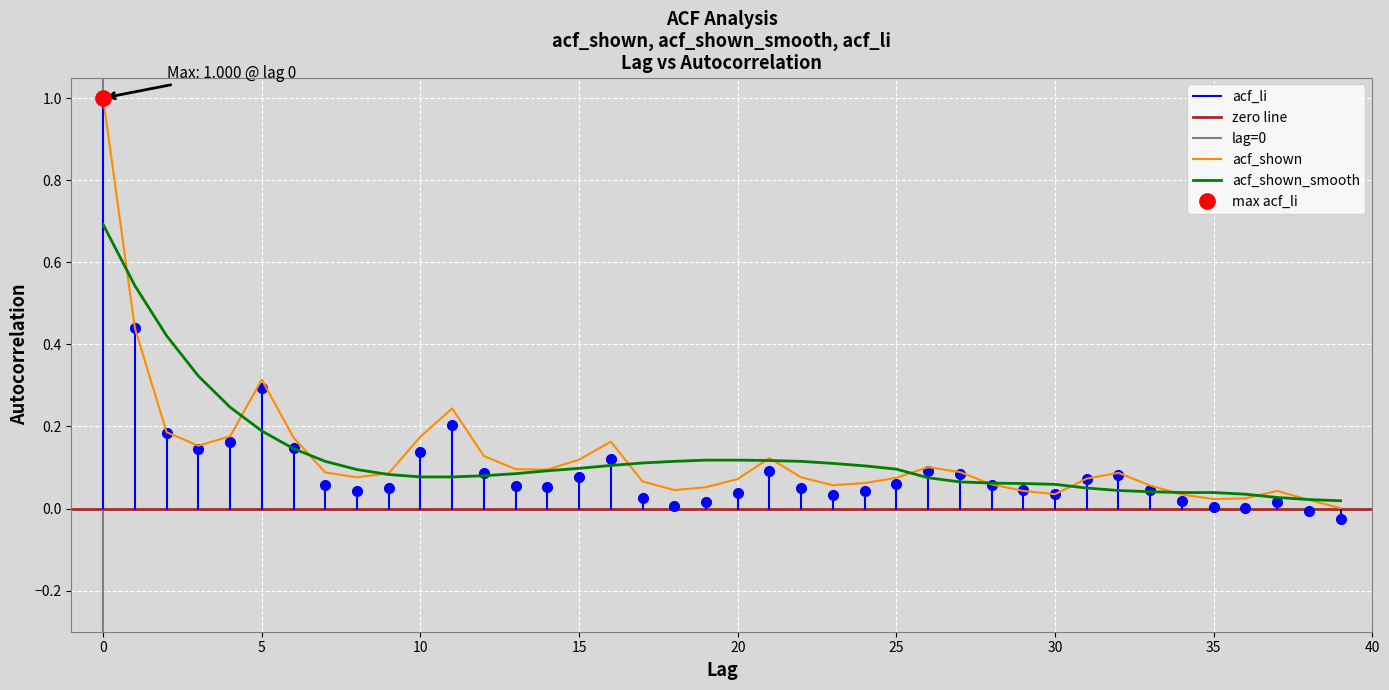

How many lines are shown in the chart?

2